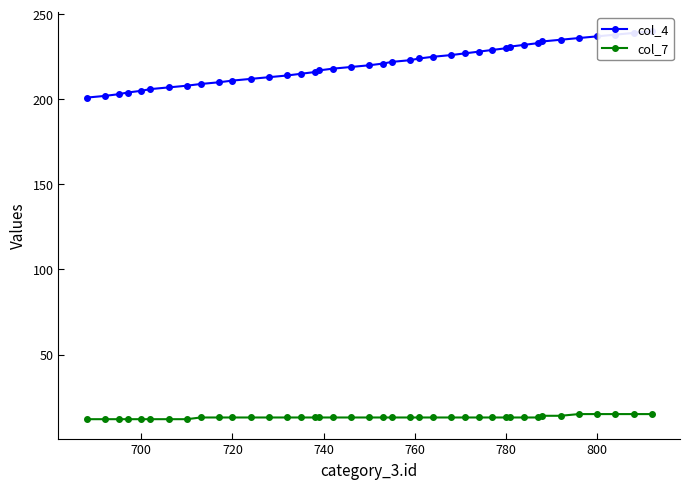

What is the highest value of the col_7 series?

15